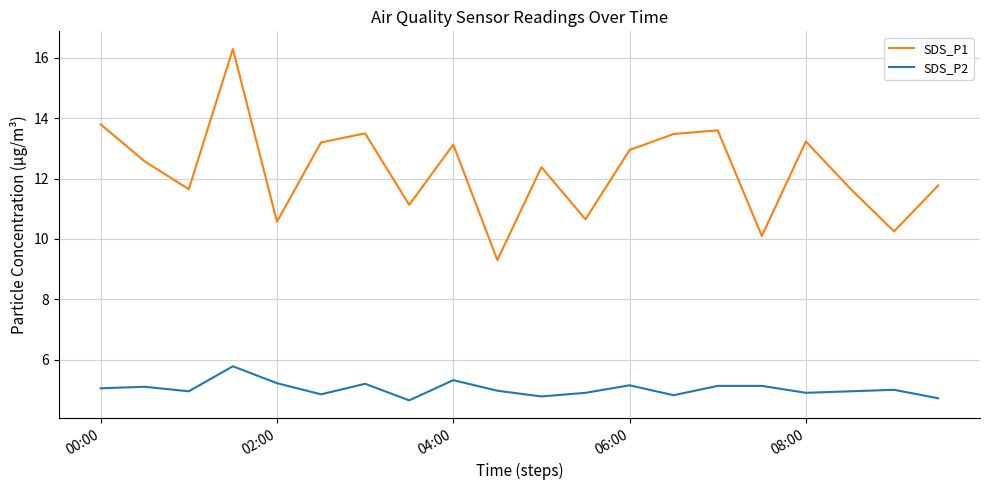

Which series has the largest range (max minus min)?

SDS_P1